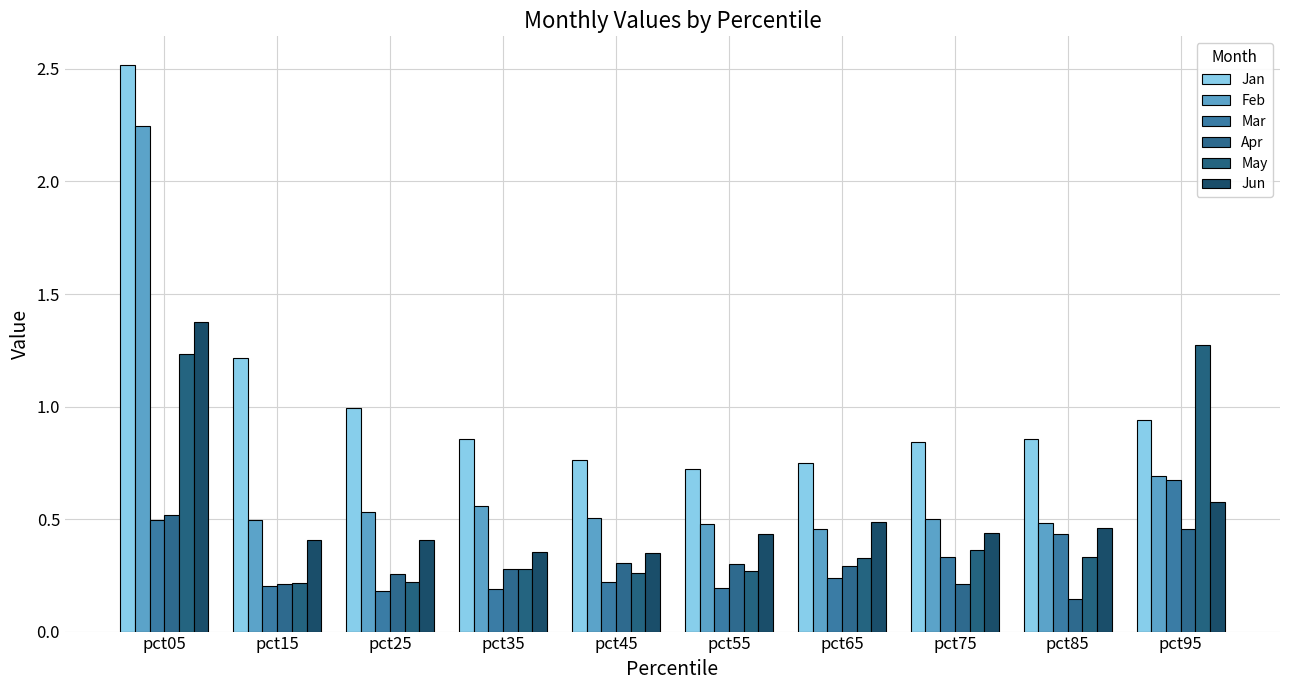

What is the minimum value shown in the chart?

0.1